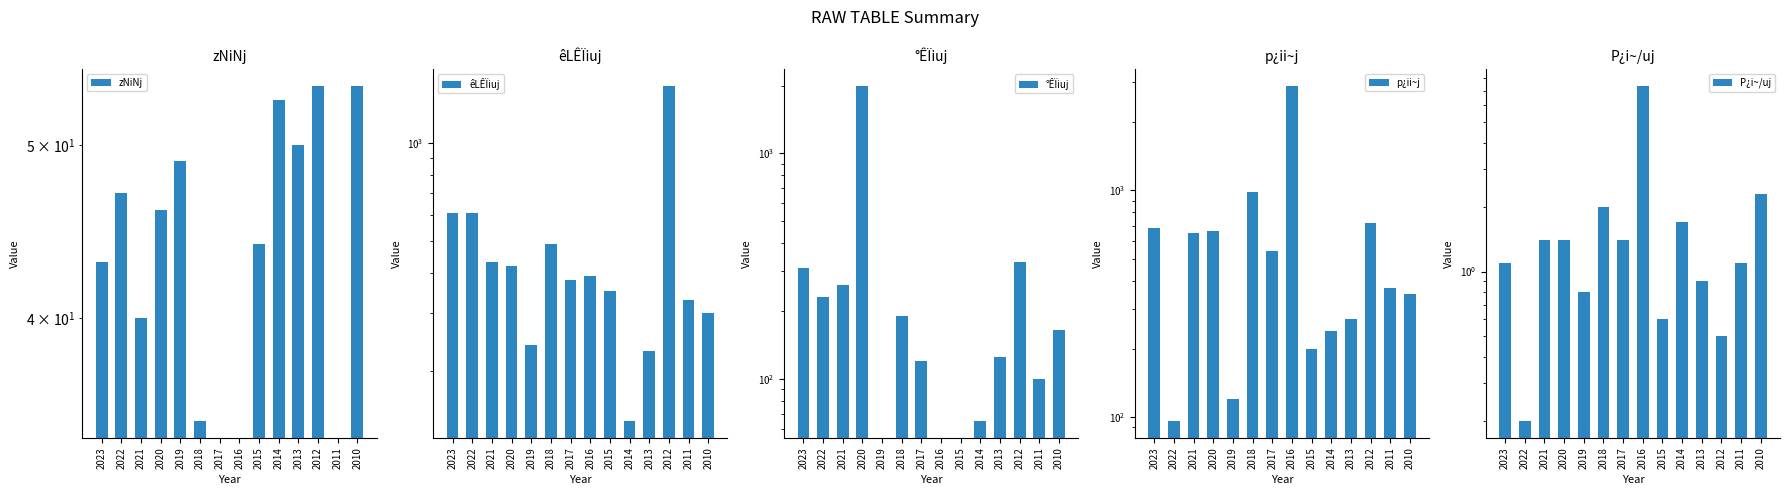

Which has a higher value, 2023 or 2014?

2014